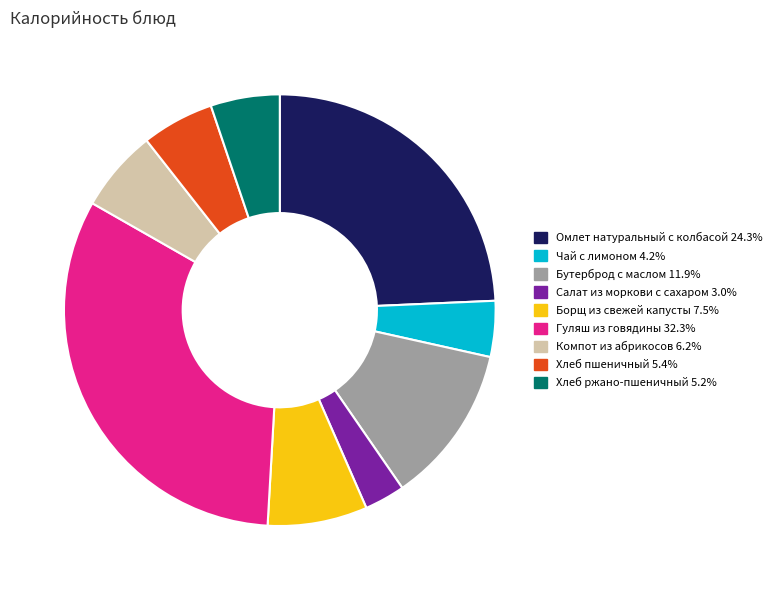

Count the number of slices in the pie.

9